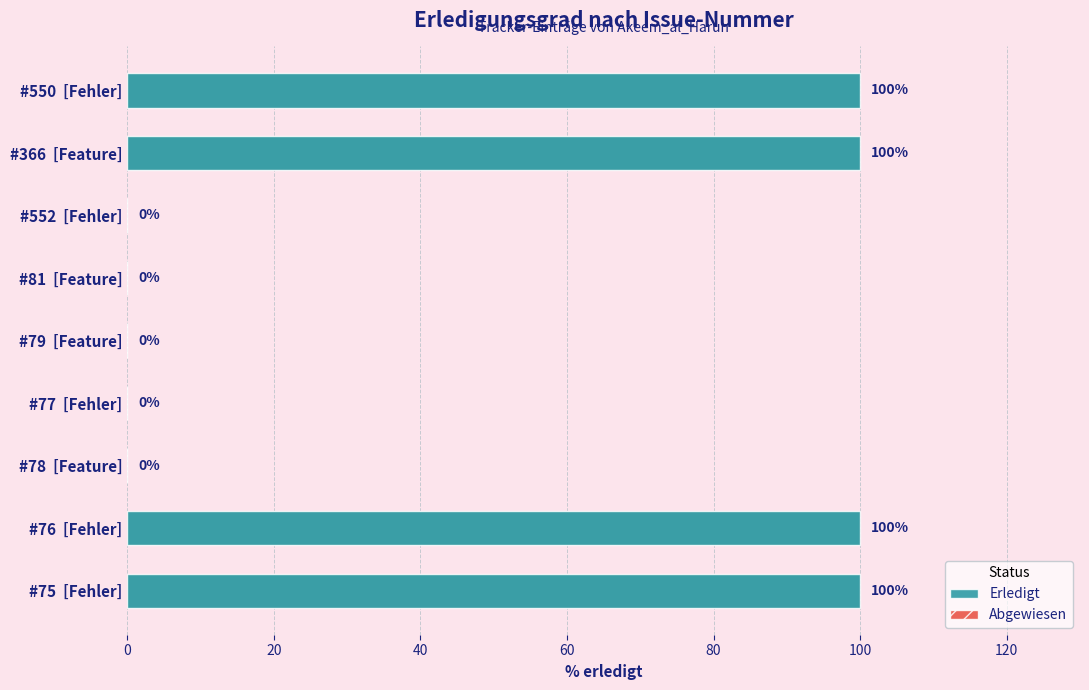

List the labels in order of value, smallest first.

#552 [Fehler], #81 [Feature], #79 [Feature], #77 [Fehler], #78 [Feature], #550 [Fehler], #366 [Feature], #76 [Fehler], #75 [Fehler]